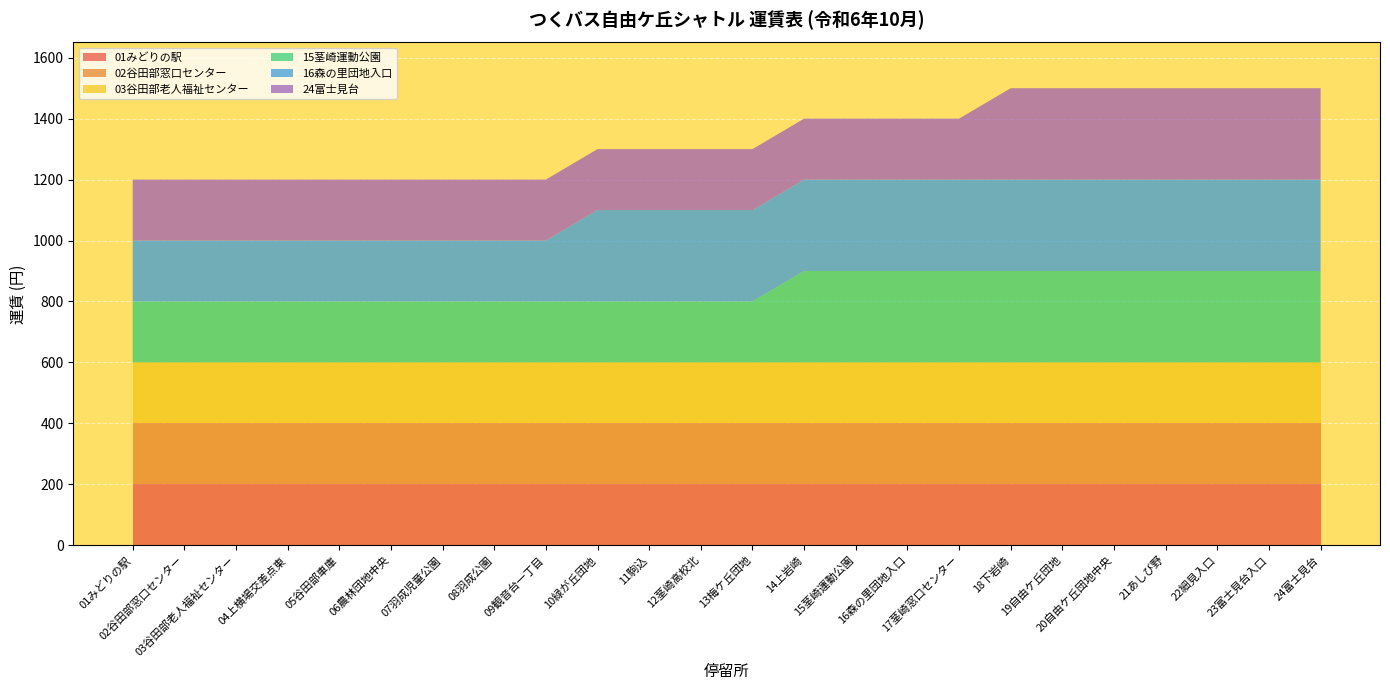

Reading right to left, extract all data points from this chart.

01みどりの駅: 24富士見台=200	23富士見台入口=200	22細見入口=200	21あしび野=200	20自由ケ丘団地中央=200	19自由ケ丘団地=200	18下岩崎=200	17茎崎窓口センター=200	16森の里団地入口=200	15茎崎運動公園=200	14上岩崎=200	13梅ケ丘団地=200	12茎崎高校北=200	11駒込=200	10緑が丘団地=200	09観音台一丁目=200	08羽成公園=200	07羽成児童公園=200	06農林団地中央=200	05谷田部車庫=200	04上横場交差点東=200	03谷田部老人福祉センター=200	02谷田部窓口センター=200	01みどりの駅=200
02谷田部窓口センター: 24富士見台=200	23富士見台入口=200	22細見入口=200	21あしび野=200	20自由ケ丘団地中央=200	19自由ケ丘団地=200	18下岩崎=200	17茎崎窓口センター=200	16森の里団地入口=200	15茎崎運動公園=200	14上岩崎=200	13梅ケ丘団地=200	12茎崎高校北=200	11駒込=200	10緑が丘団地=200	09観音台一丁目=200	08羽成公園=200	07羽成児童公園=200	06農林団地中央=200	05谷田部車庫=200	04上横場交差点東=200	03谷田部老人福祉センター=200	02谷田部窓口センター=200	01みどりの駅=200
03谷田部老人福祉センター: 24富士見台=200	23富士見台入口=200	22細見入口=200	21あしび野=200	20自由ケ丘団地中央=200	19自由ケ丘団地=200	18下岩崎=200	17茎崎窓口センター=200	16森の里団地入口=200	15茎崎運動公園=200	14上岩崎=200	13梅ケ丘団地=200	12茎崎高校北=200	11駒込=200	10緑が丘団地=200	09観音台一丁目=200	08羽成公園=200	07羽成児童公園=200	06農林団地中央=200	05谷田部車庫=200	04上横場交差点東=200	03谷田部老人福祉センター=200	02谷田部窓口センター=200	01みどりの駅=200
15茎崎運動公園: 24富士見台=300	23富士見台入口=300	22細見入口=300	21あしび野=300	20自由ケ丘団地中央=300	19自由ケ丘団地=300	18下岩崎=300	17茎崎窓口センター=300	16森の里団地入口=300	15茎崎運動公園=300	14上岩崎=300	13梅ケ丘団地=200	12茎崎高校北=200	11駒込=200	10緑が丘団地=200	09観音台一丁目=200	08羽成公園=200	07羽成児童公園=200	06農林団地中央=200	05谷田部車庫=200	04上横場交差点東=200	03谷田部老人福祉センター=200	02谷田部窓口センター=200	01みどりの駅=200
16森の里団地入口: 24富士見台=300	23富士見台入口=300	22細見入口=300	21あしび野=300	20自由ケ丘団地中央=300	19自由ケ丘団地=300	18下岩崎=300	17茎崎窓口センター=300	16森の里団地入口=300	15茎崎運動公園=300	14上岩崎=300	13梅ケ丘団地=300	12茎崎高校北=300	11駒込=300	10緑が丘団地=300	09観音台一丁目=200	08羽成公園=200	07羽成児童公園=200	06農林団地中央=200	05谷田部車庫=200	04上横場交差点東=200	03谷田部老人福祉センター=200	02谷田部窓口センター=200	01みどりの駅=200
24富士見台: 24富士見台=300	23富士見台入口=300	22細見入口=300	21あしび野=300	20自由ケ丘団地中央=300	19自由ケ丘団地=300	18下岩崎=300	17茎崎窓口センター=200	16森の里団地入口=200	15茎崎運動公園=200	14上岩崎=200	13梅ケ丘団地=200	12茎崎高校北=200	11駒込=200	10緑が丘団地=200	09観音台一丁目=200	08羽成公園=200	07羽成児童公園=200	06農林団地中央=200	05谷田部車庫=200	04上横場交差点東=200	03谷田部老人福祉センター=200	02谷田部窓口センター=200	01みどりの駅=200